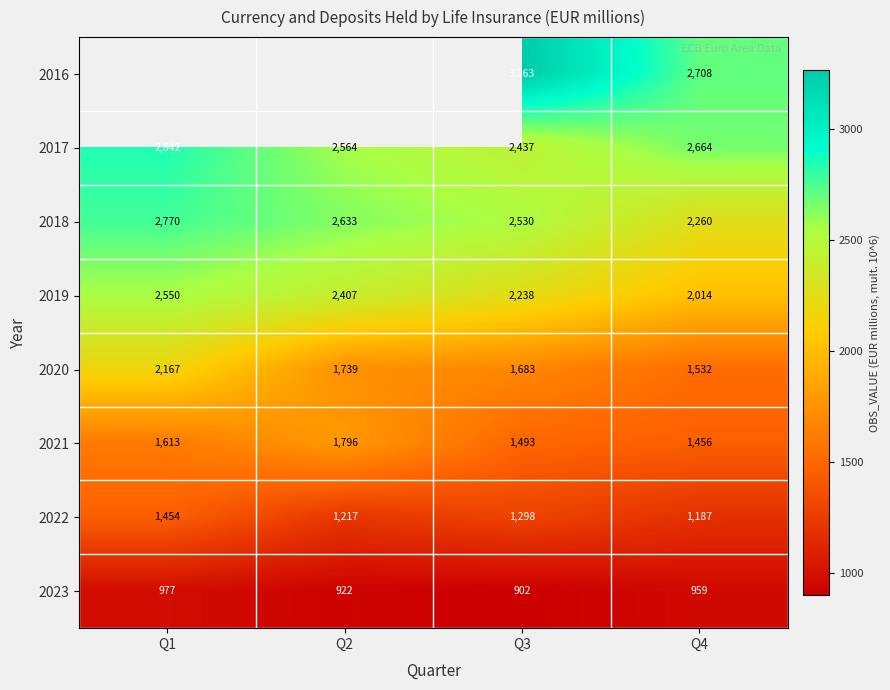

At which category does the chart reach its minimum across all series?

Q3